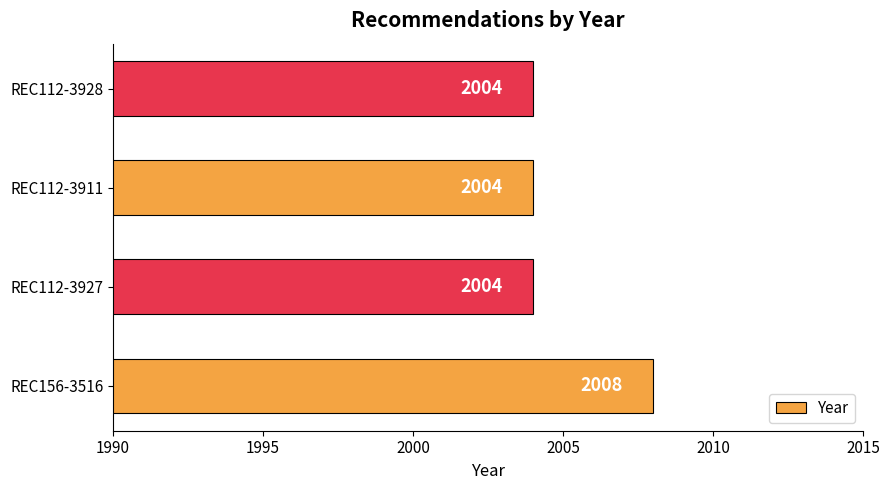

How many categories are shown in the chart?

4